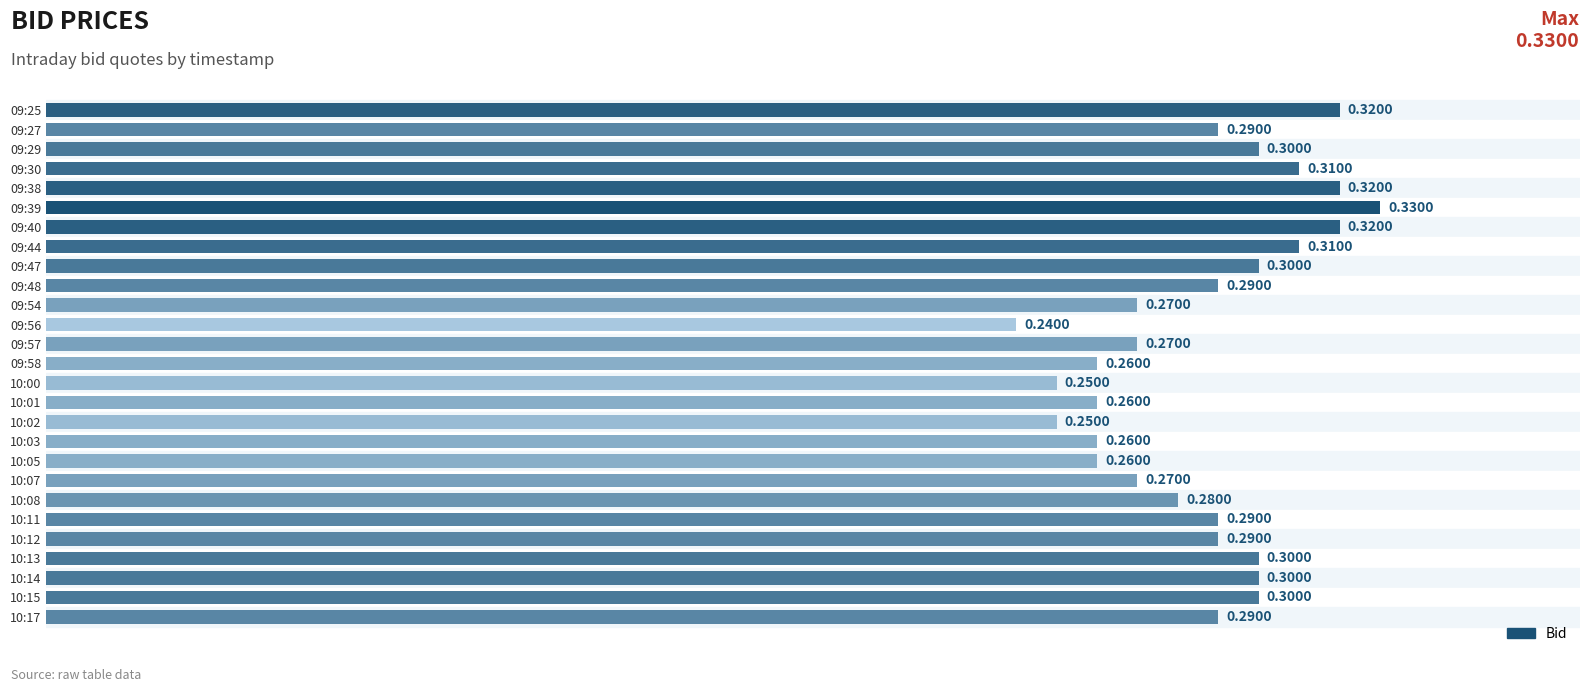

Count the values in the range 0 to 1.

27